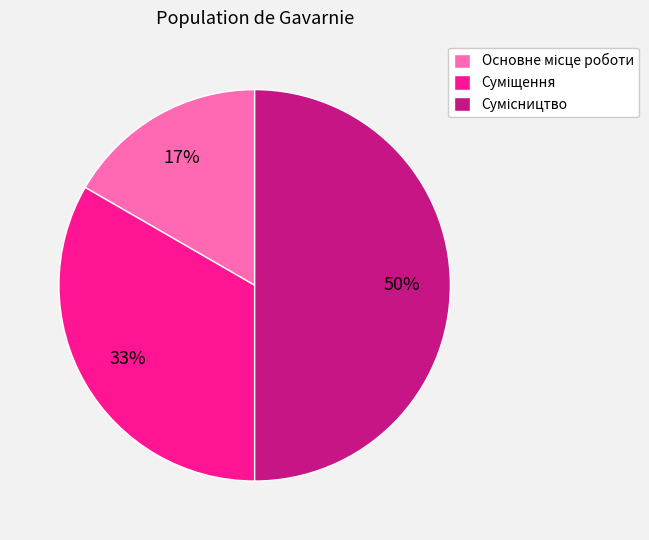

To the nearest percent, what is the average slice percentage?

33%